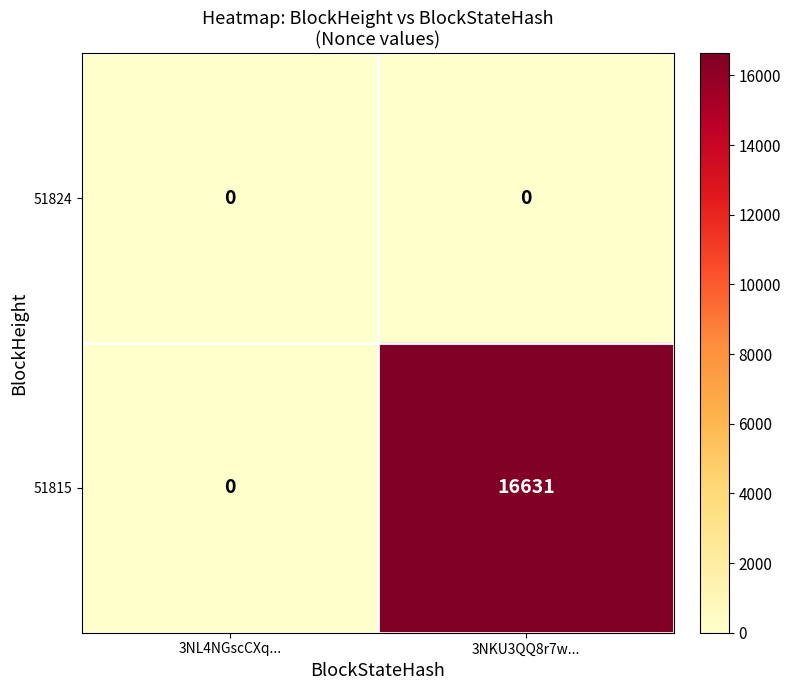

Which series has the largest range (max minus min)?

51815